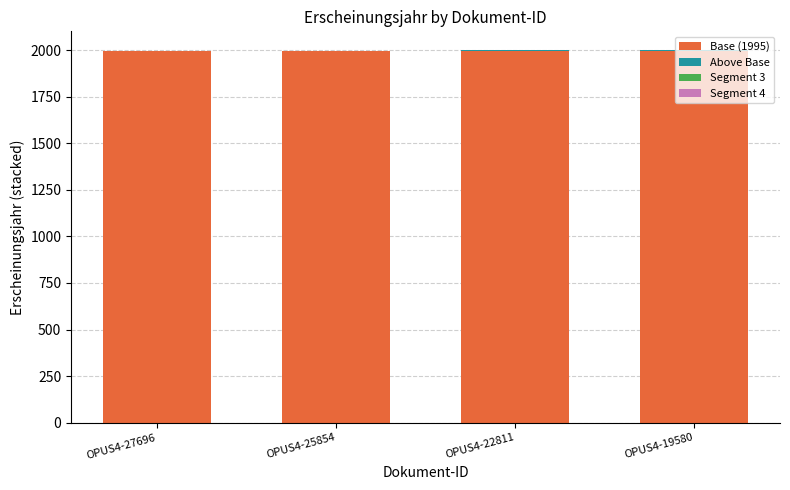

What is the maximum value for Base (1995)?

1995.0